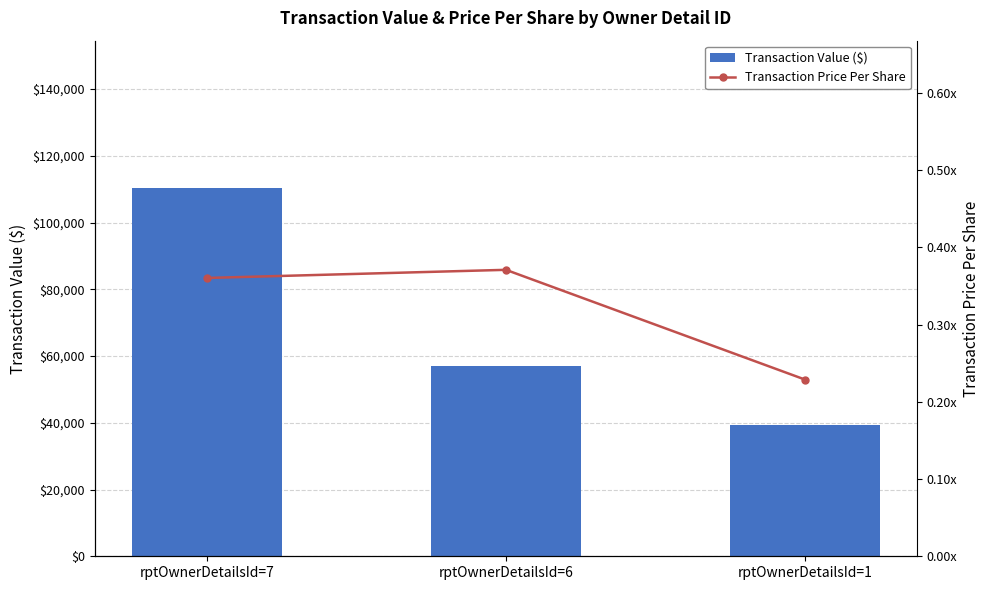

Reading left to right, transcribe all the data shown in this chart.

Transaction Value ($): 110343.0	57118.0	39205.0
Transaction Price Per Share: 0.4	0.4	0.2